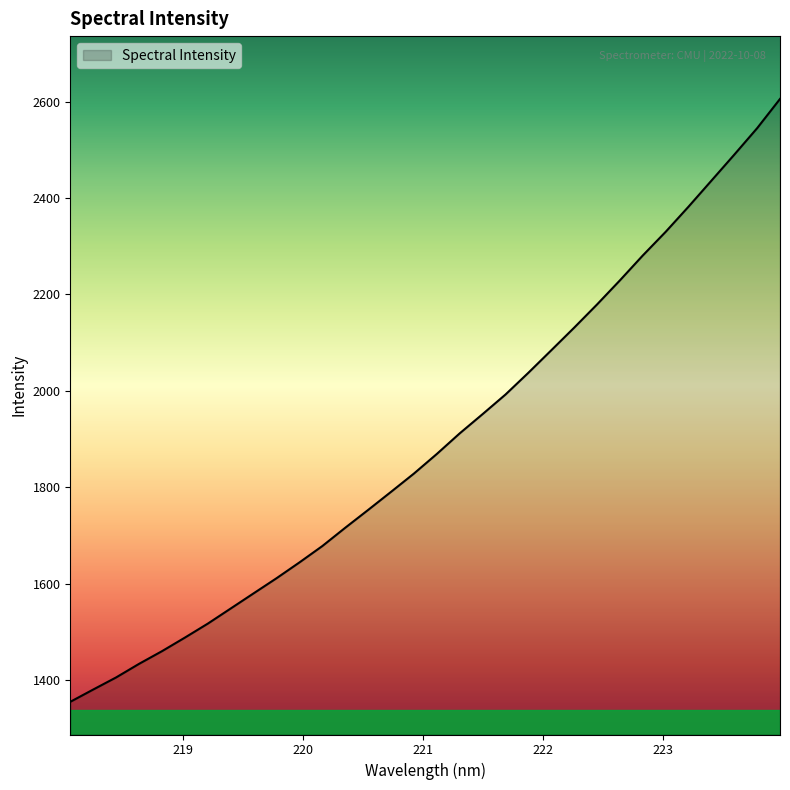

What is the difference between the maximum and minimum values?

1250.1